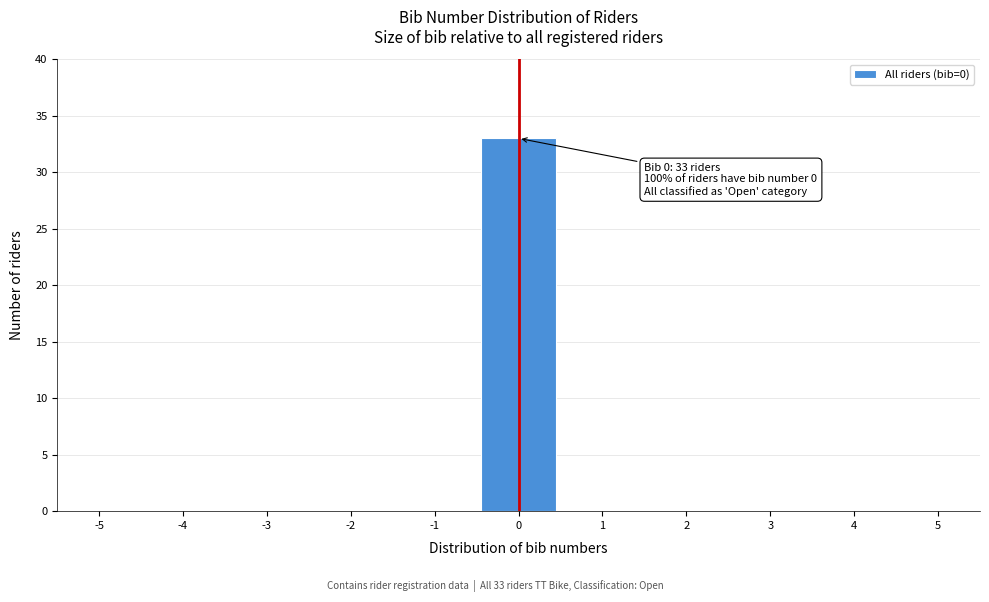

Which range on the x-axis has the tallest bar?

-0.5 to 0.5